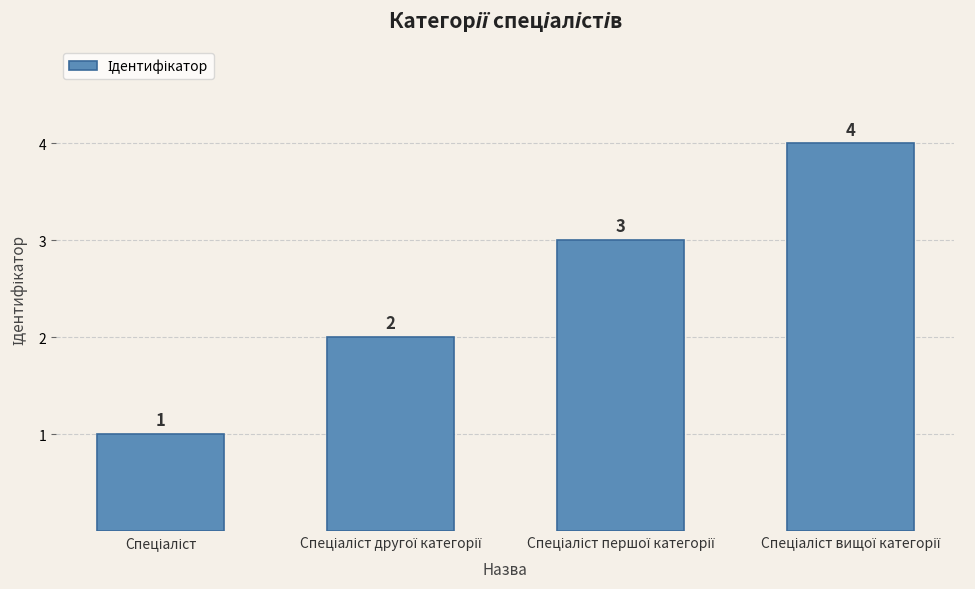

What is the value of the 1st bar from the left?

1